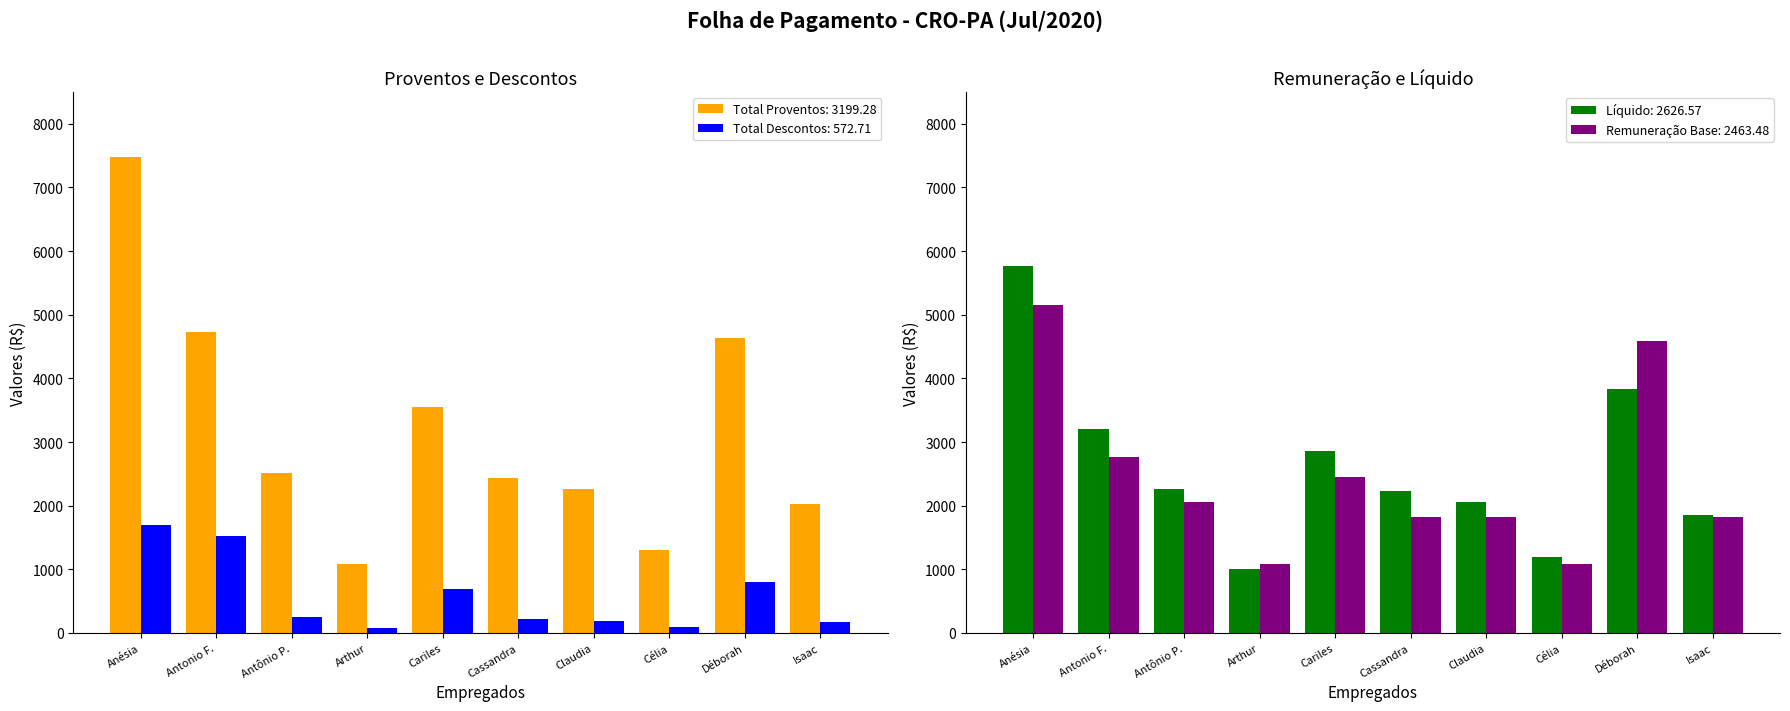

What is the maximum value shown in the chart?

7475.6